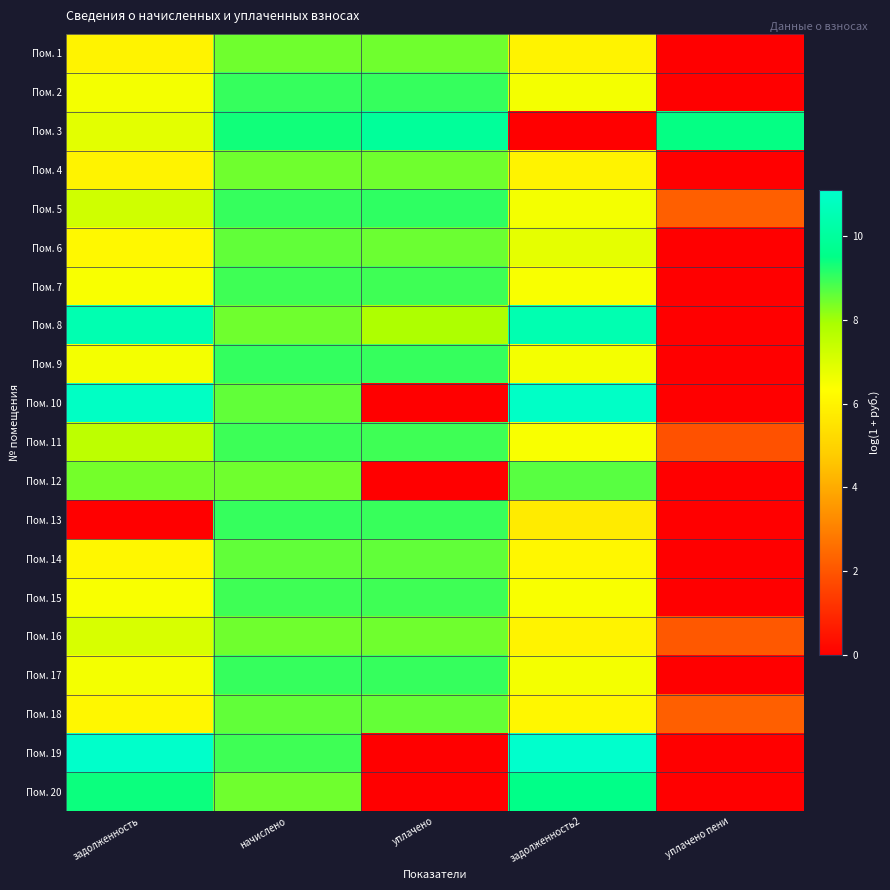

Count the number of data series in this chart.

20